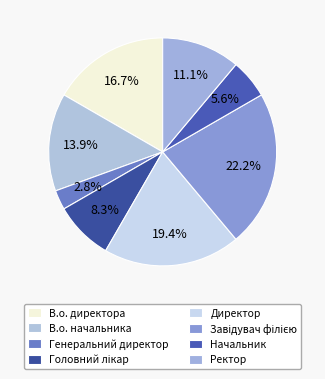

To the nearest percent, what is the combined percentage of Генеральний директор and Начальник?

8%